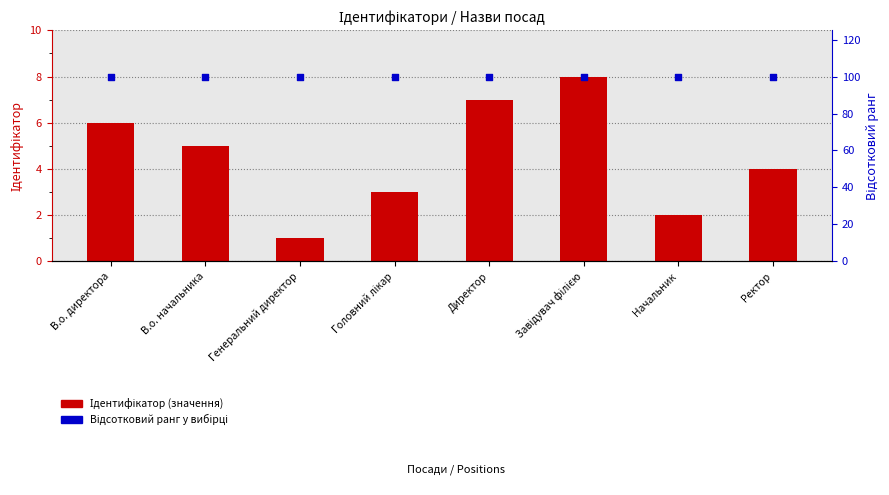

Which series has the largest total across all categories?

Відсотковий ранг